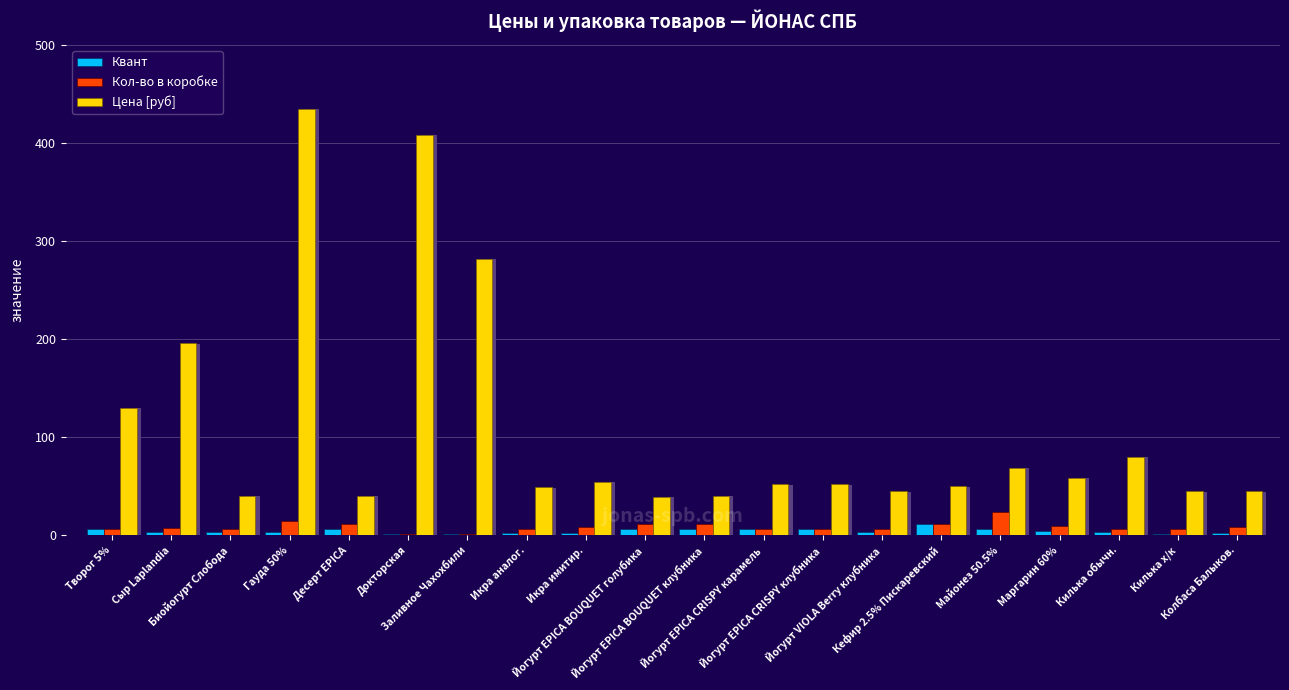

How many data points in Квант are less than 3?

6